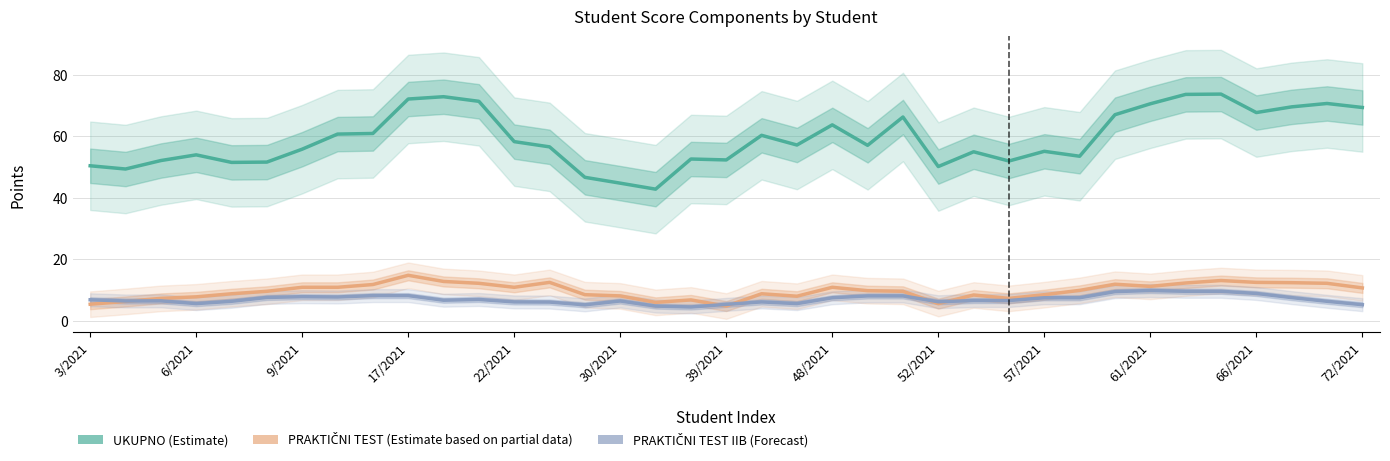

How many values in the PRAKTIČNI TEST (Estimate based on partial data) series exceed 9?

21